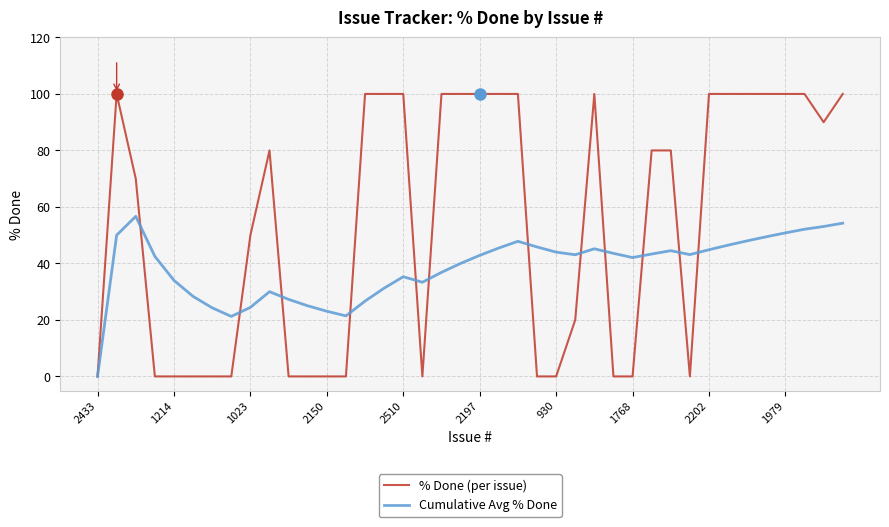

What are all the series names shown in the legend?

% Done (per issue), Cumulative Avg % Done